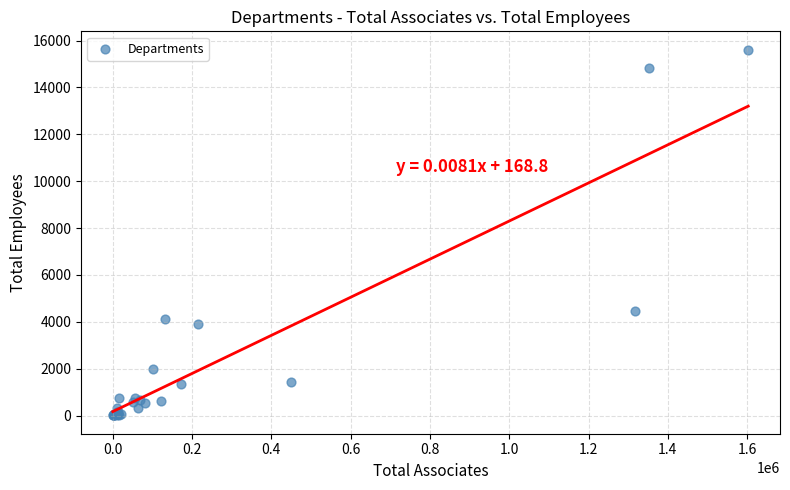

What Y value in the scatter plot is closest to 7809?

4464